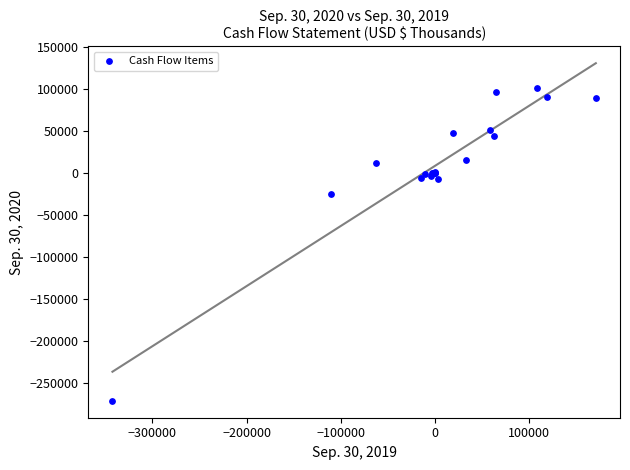

What Y value in the scatter plot is closest to -85599?

-25073